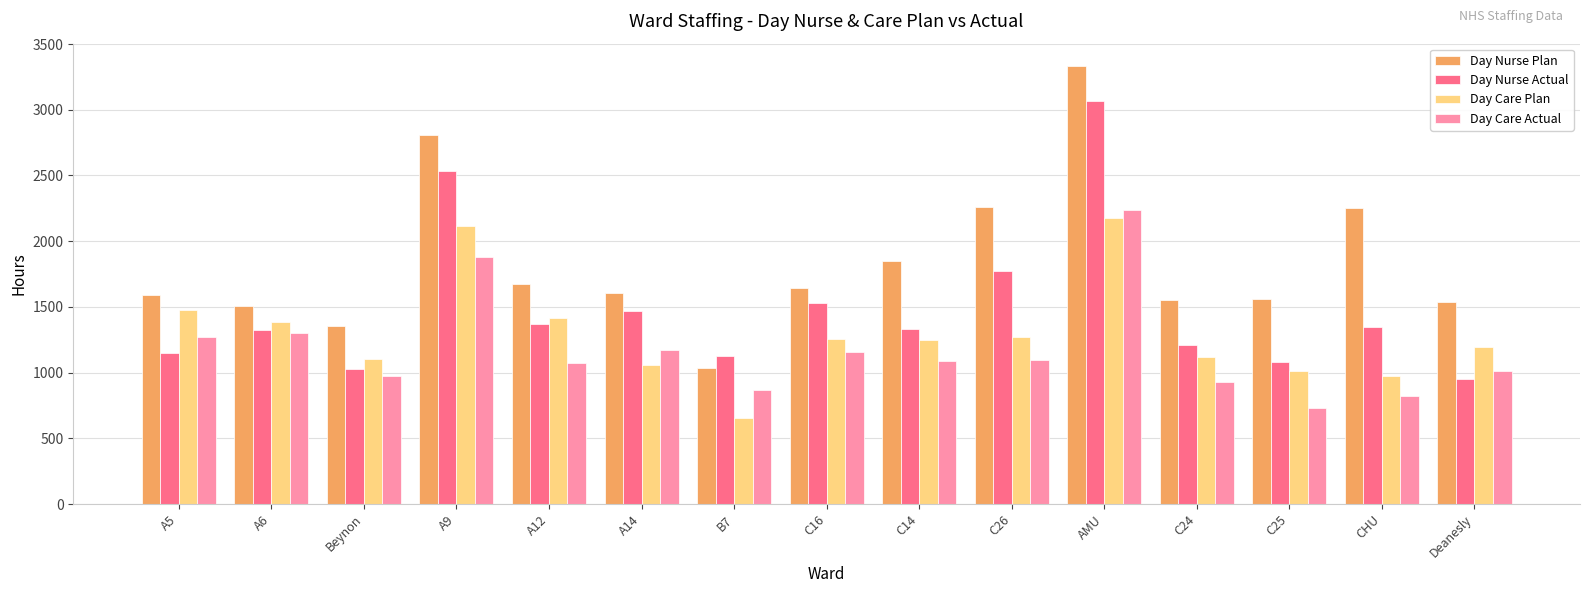

Where is Day Care Actual nearest to the value 1485?

A6